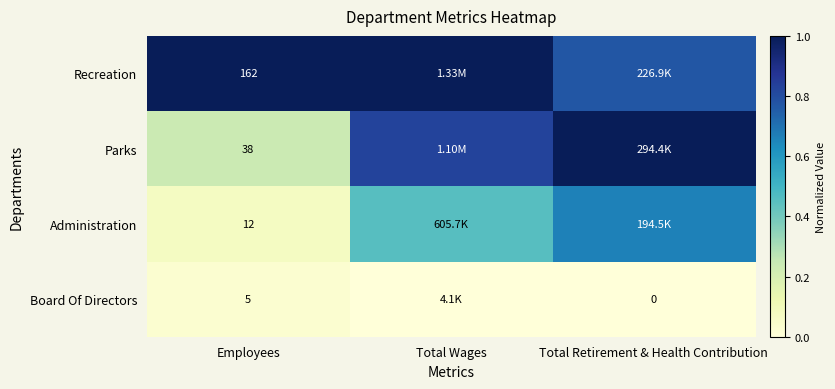

Rank the series at Employees from lowest to highest value.

Board Of Directors, Administration, Parks, Recreation